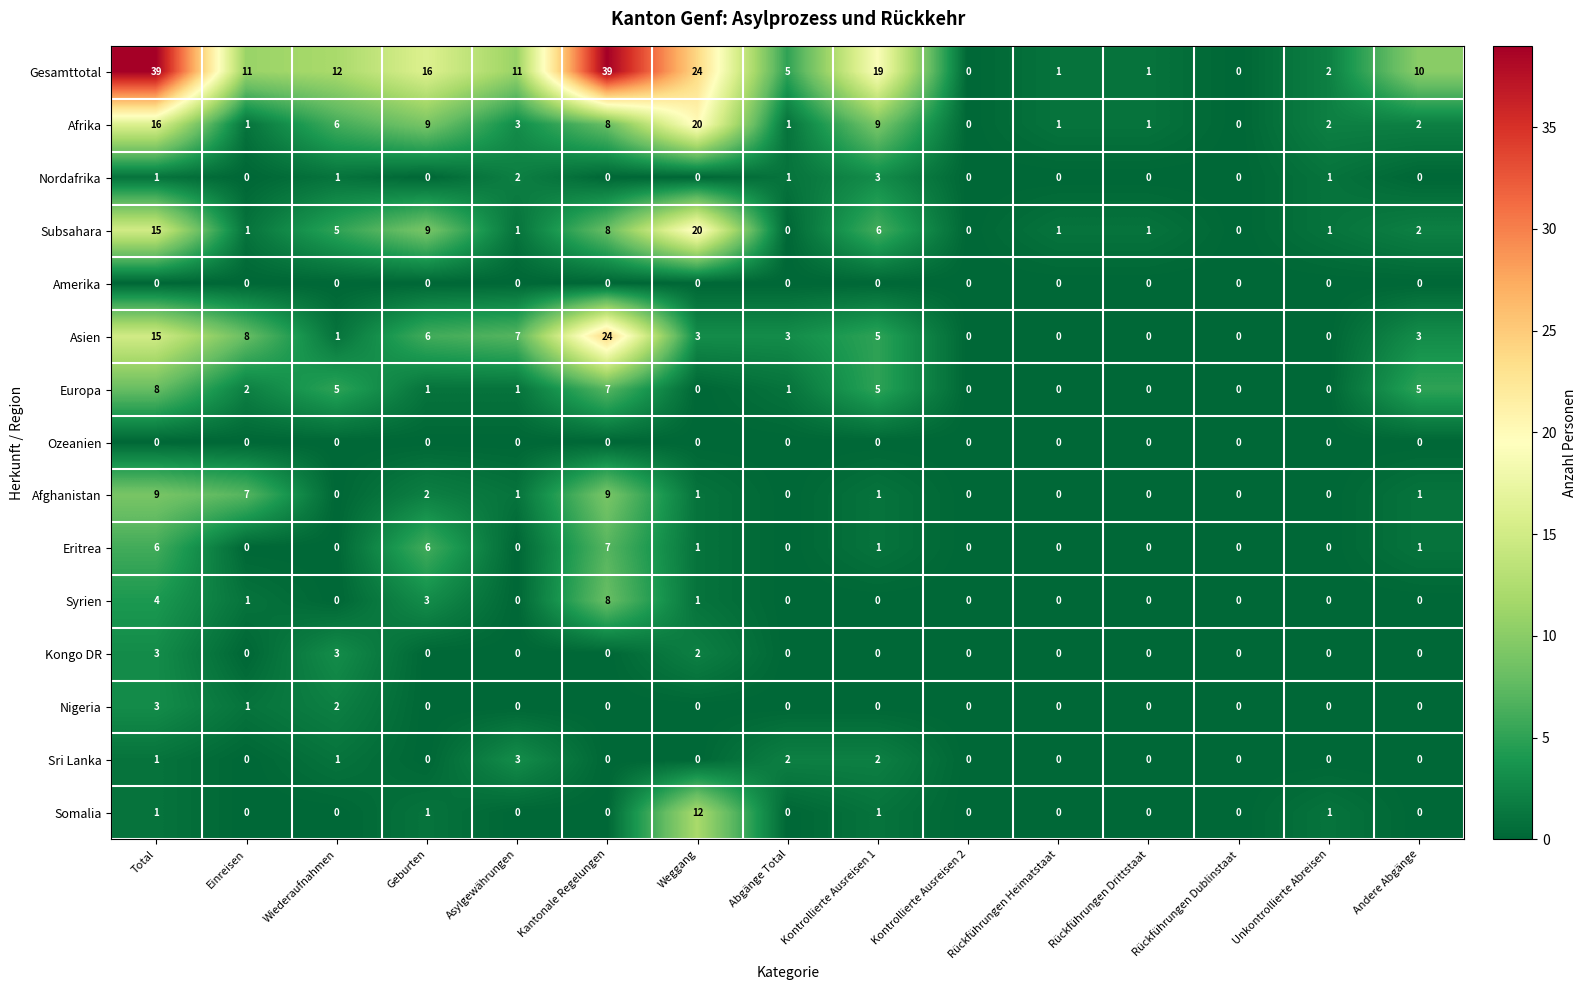

Is the value of Amerika at Wiederaufnahmen greater than the value of Sri Lanka at Asylgewährungen?

No